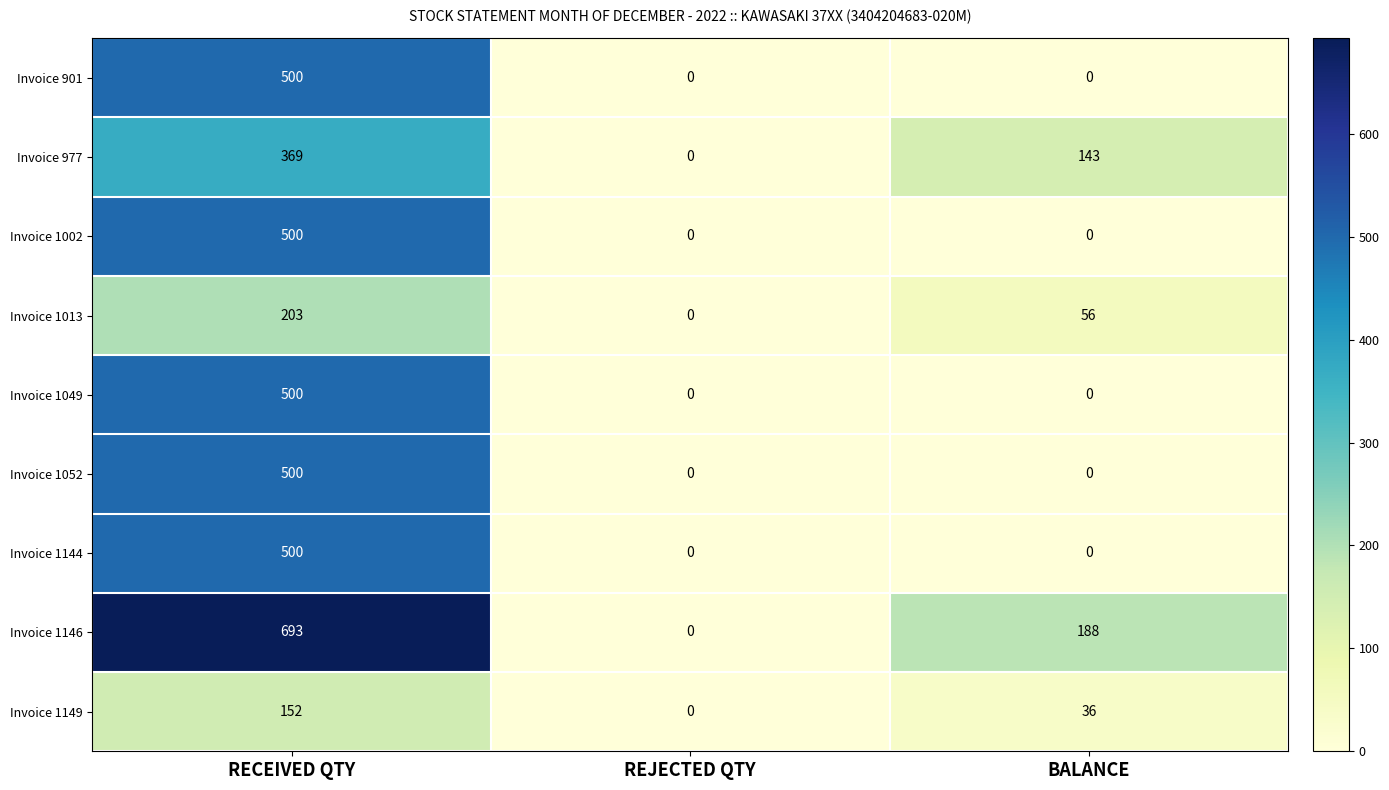

Count the Invoice 1149 values in the range 0 to 152.

3